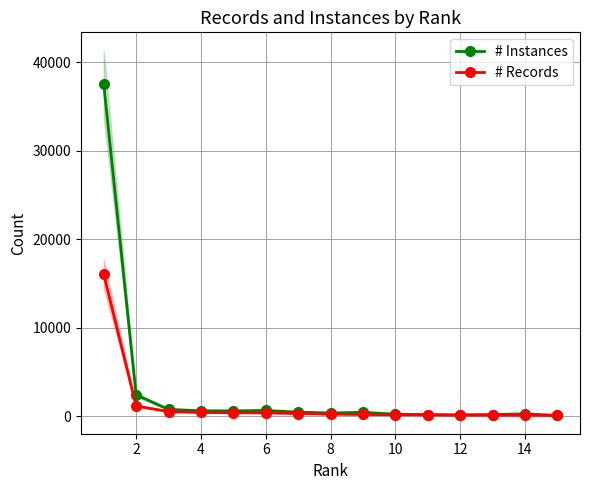

What is the highest value of the # Records series?

16032